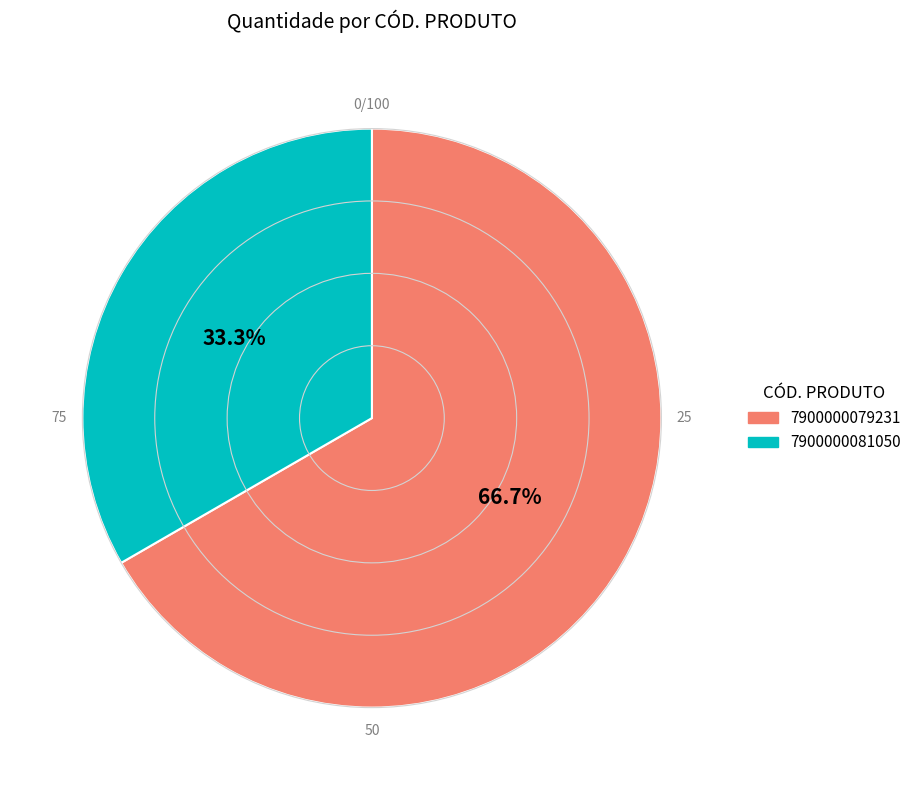

To the nearest percent, what is the difference between the 7900000081050 and 7900000079231 slice percentages?

33%